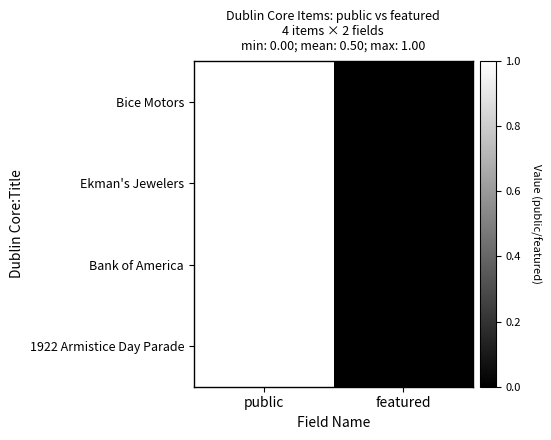

Rank the categories by Ekman's Jewelers value from lowest to highest.

featured, public